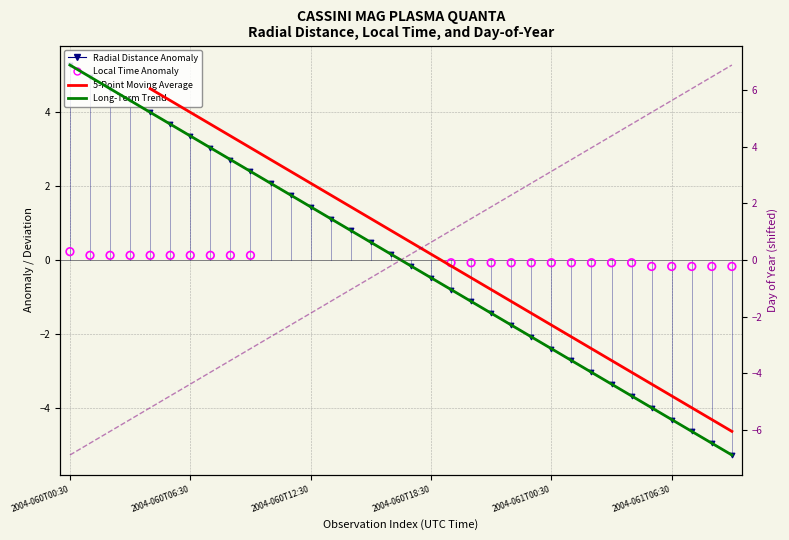

Which series has the widest spread of Y values?

Ave_doy